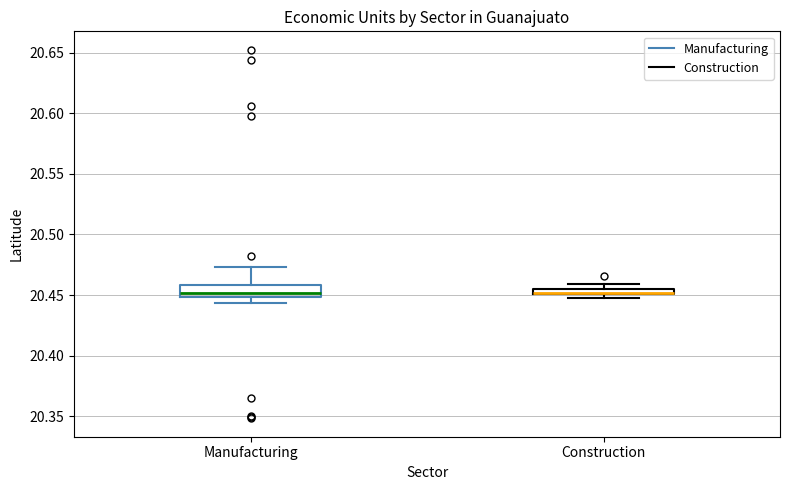

Which box is the tallest, from its lower edge to its upper edge?

Manufacturing